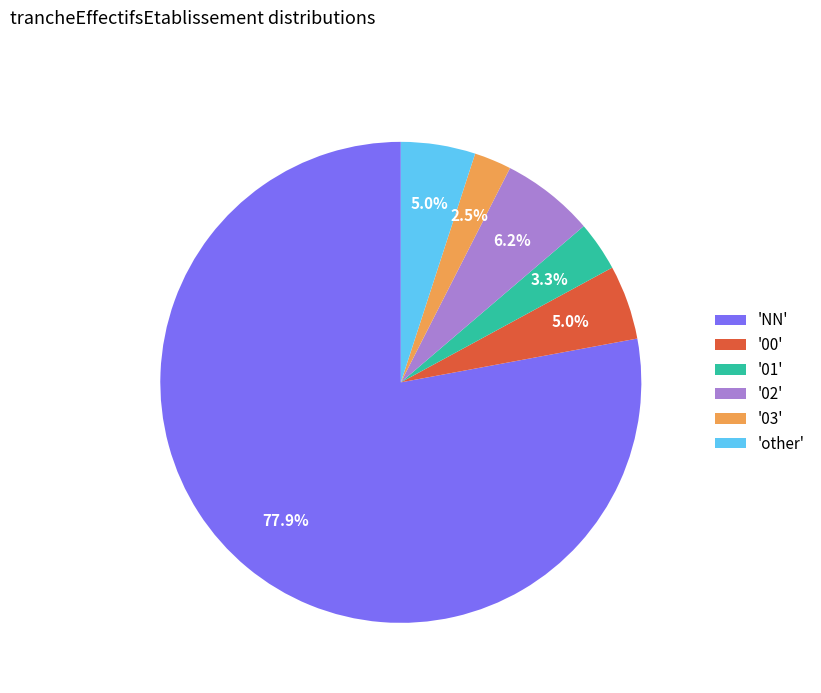

Which slice is the smallest?

'03'